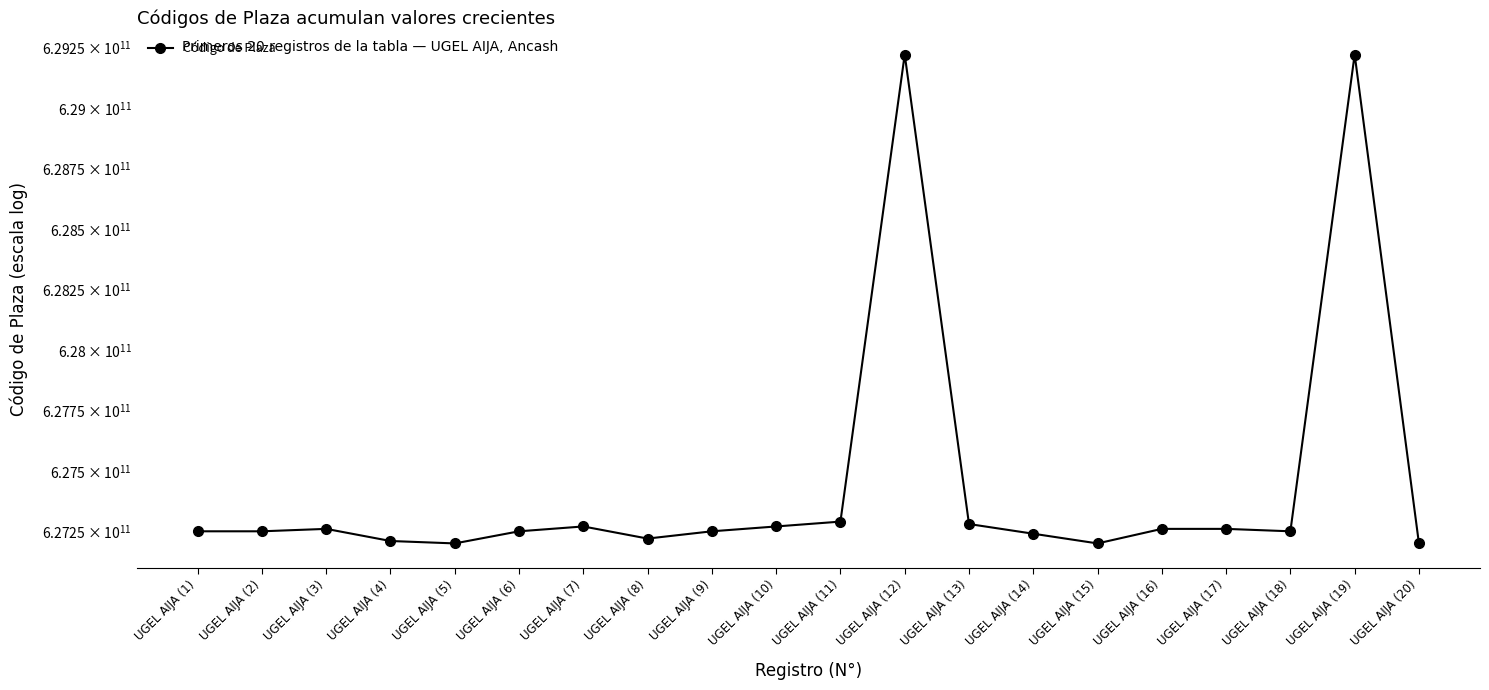

Between UGEL AIJA (1) and UGEL AIJA (5), which is larger?

UGEL AIJA (1)